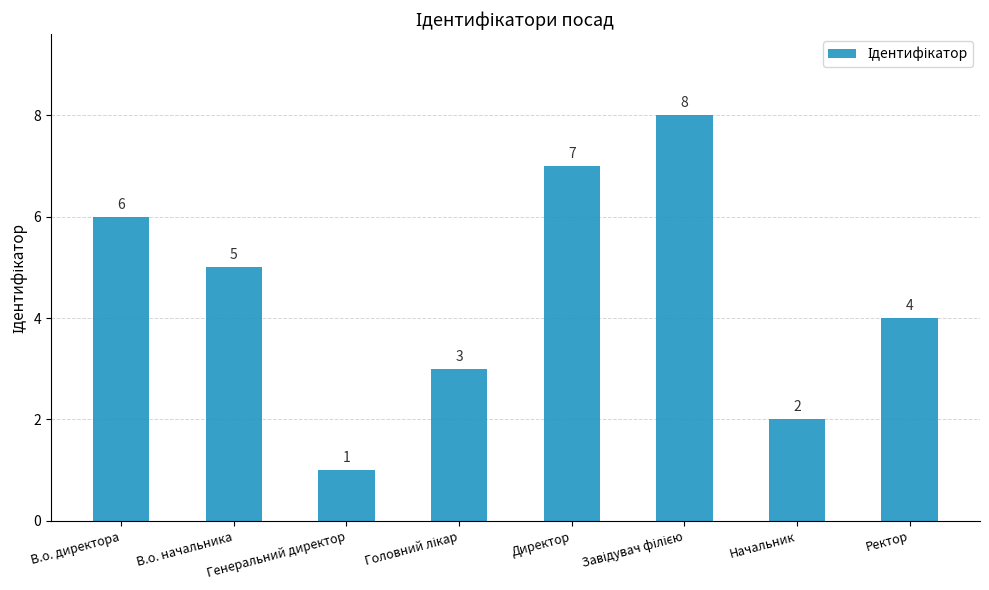

What is the value of the 6th bar from the left?

8